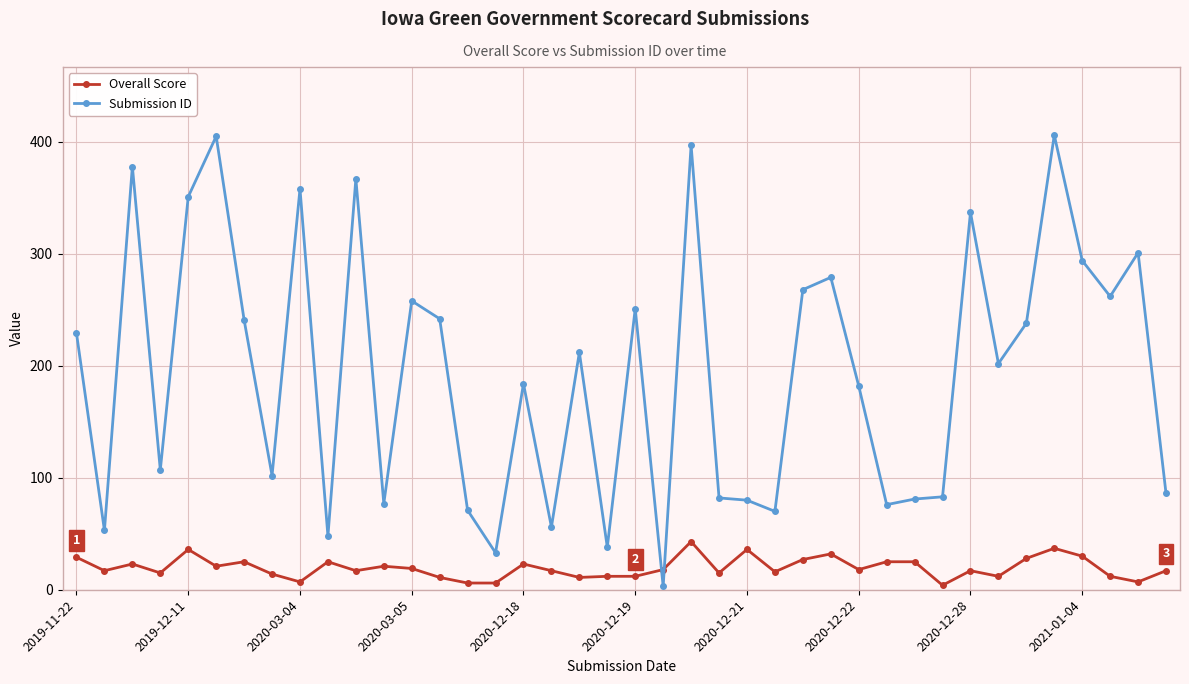

What is the average value of the Overall Score series?

20